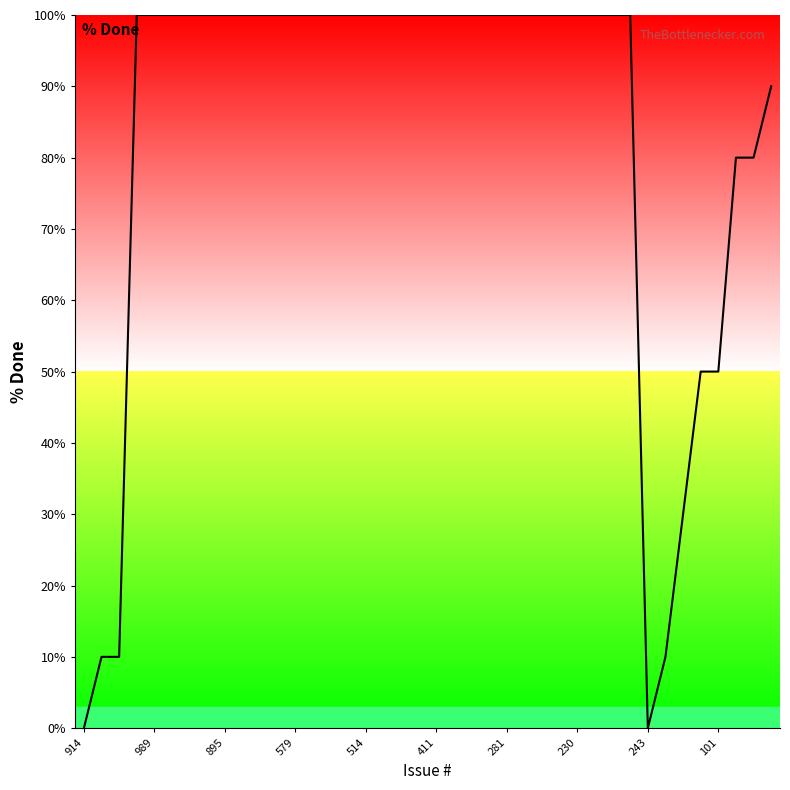

What is the maximum value shown in the chart?

100